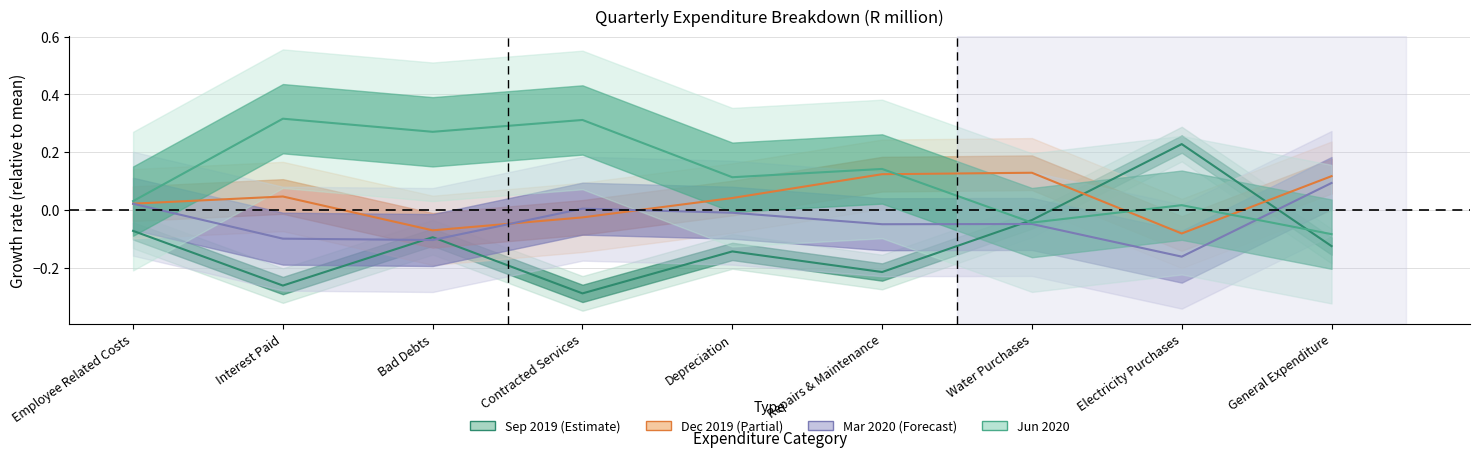

Reading left to right, what are all the values shown in this chart?

Sep 2019: Employee Related Costs=-0.1	Interest Paid=-0.3	Bad Debts=-0.1	Contracted Services=-0.3	Depreciation=-0.1	Repairs & Maintenance=-0.2	Water Purchases=-0.0	Electricity Purchases=0.2	General Expenditure=-0.1
Dec 2019: Employee Related Costs=0.0	Interest Paid=0.0	Bad Debts=-0.1	Contracted Services=-0.0	Depreciation=0.0	Repairs & Maintenance=0.1	Water Purchases=0.1	Electricity Purchases=-0.1	General Expenditure=0.1
Mar 2020: Employee Related Costs=0.0	Interest Paid=-0.1	Bad Debts=-0.1	Contracted Services=0.0	Depreciation=-0.0	Repairs & Maintenance=-0.0	Water Purchases=-0.0	Electricity Purchases=-0.2	General Expenditure=0.1
Jun 2020: Employee Related Costs=0.0	Interest Paid=0.3	Bad Debts=0.3	Contracted Services=0.3	Depreciation=0.1	Repairs & Maintenance=0.1	Water Purchases=-0.0	Electricity Purchases=0.0	General Expenditure=-0.1